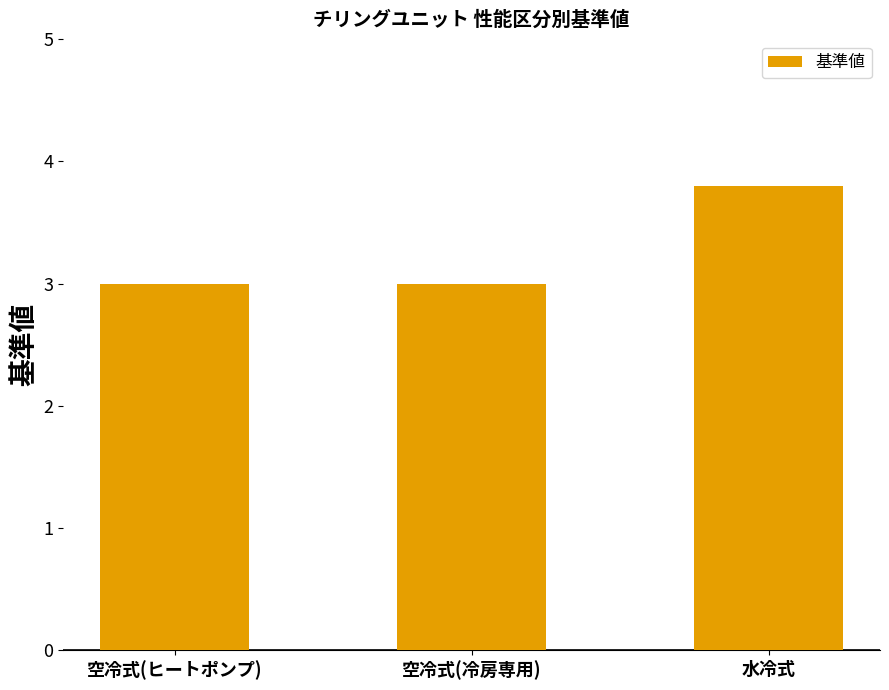

What is the label of the 2nd bar from the left?

空冷式(冷房専用)